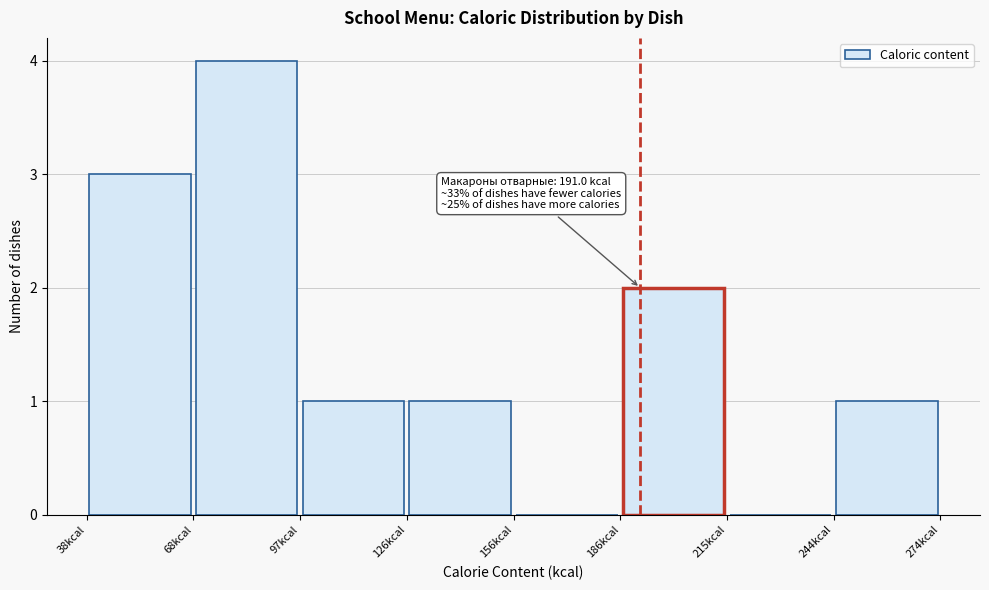

Which range on the x-axis has the tallest bar?

67.5 to 97.0